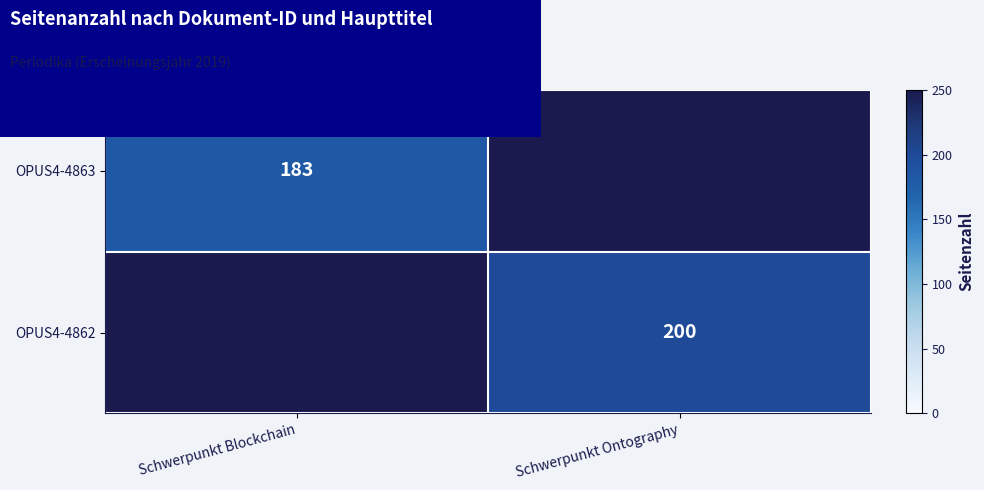

Is it true that OPUS4-4862 equals 200 at Schwerpunkt Ontography?

True